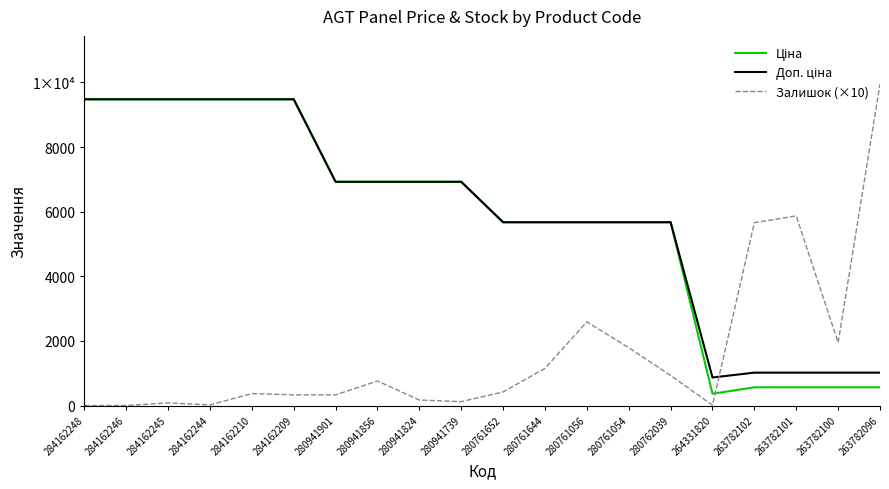

Does the chart have visible grid lines?

No